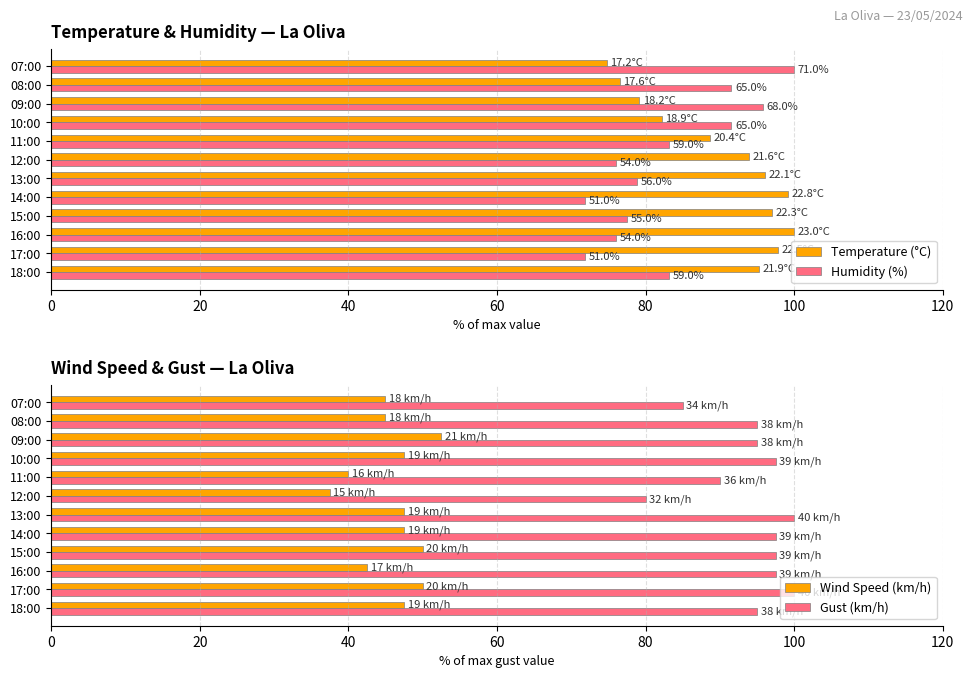

Rank the series by their maximum value, from lowest to highest.

Wind Speed (km/h), Temperature (°C), Humidity (%), Gust (km/h)